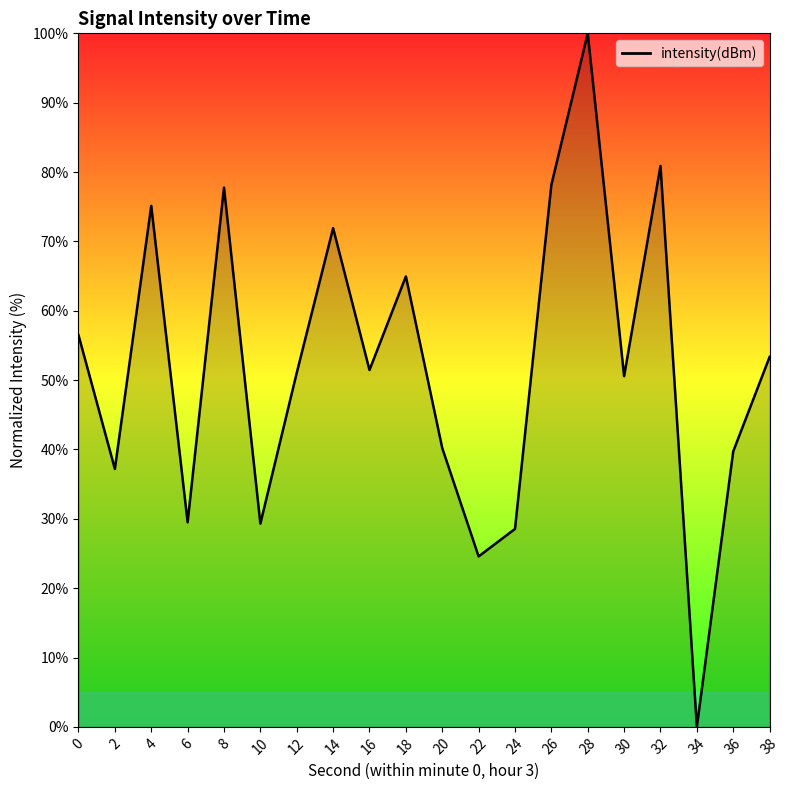

Where is the first local maximum?

4